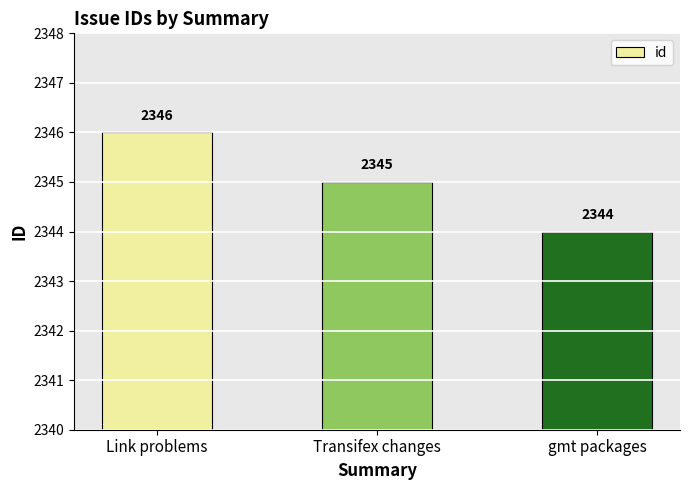

Rank the categories by value from highest to lowest.

Link problems, Transifex changes, gmt packages